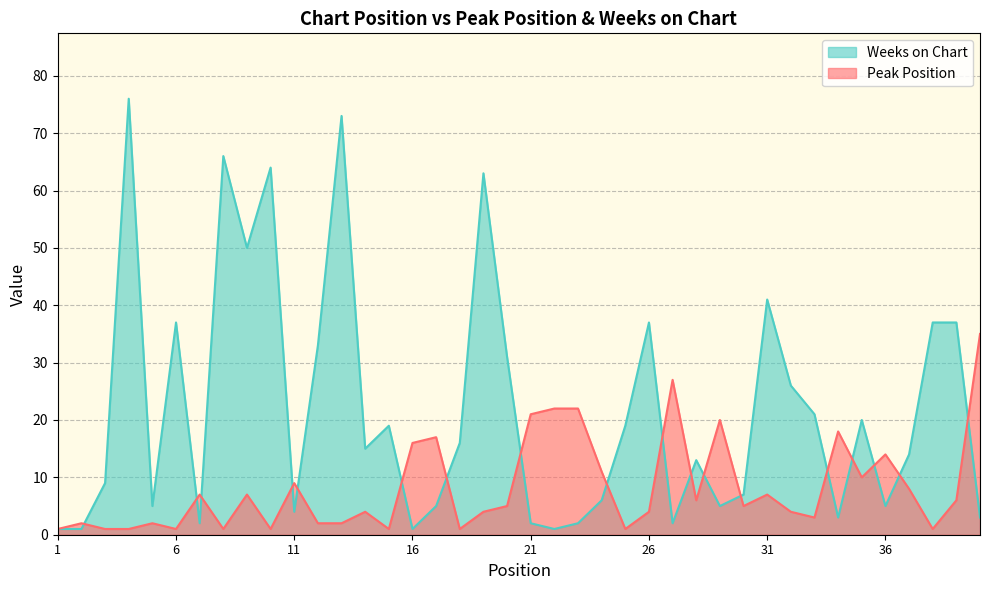

True or false: Peak Position and Weeks on Chart cross at least once.

True